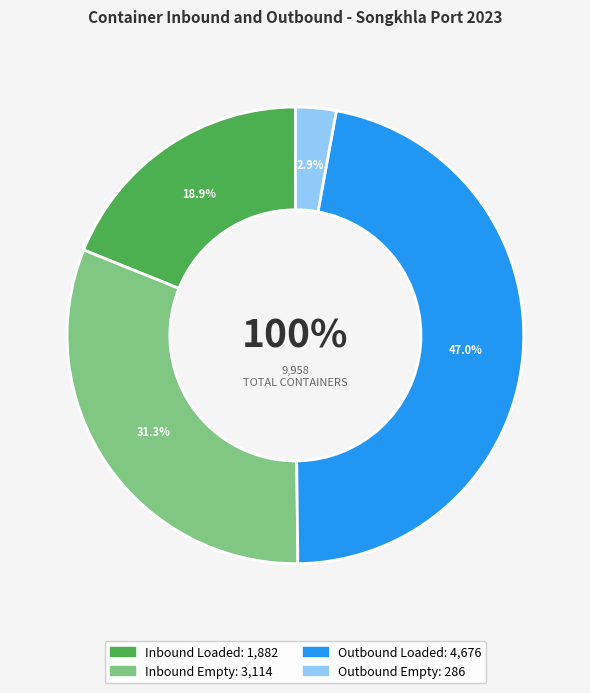

Which category has the smallest portion of the pie?

Outbound Empty